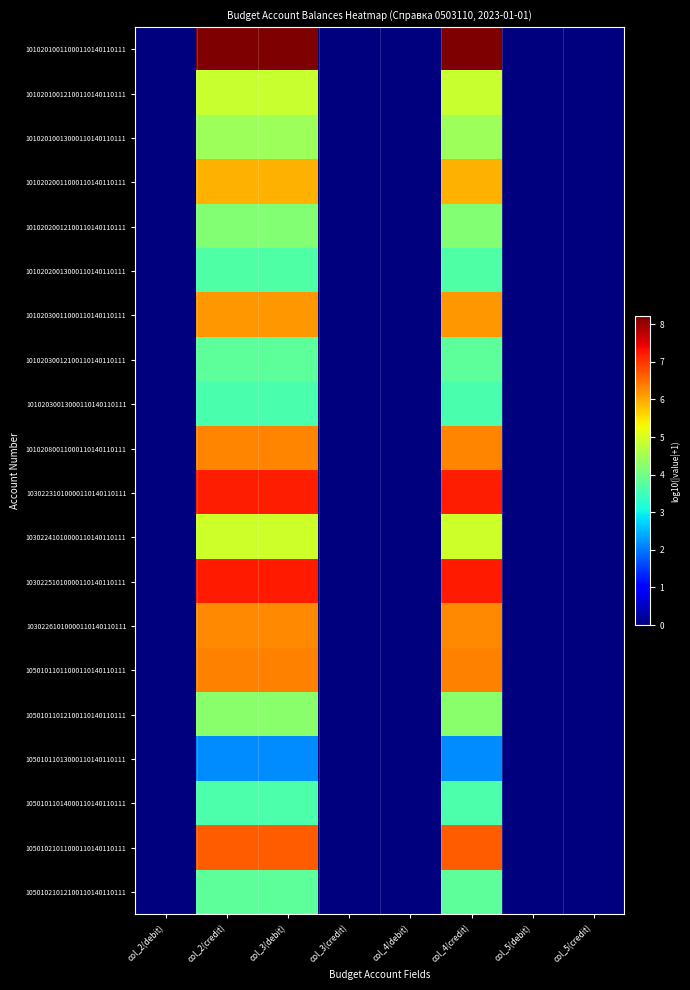

At how many categories does at least one series exceed 3?

3